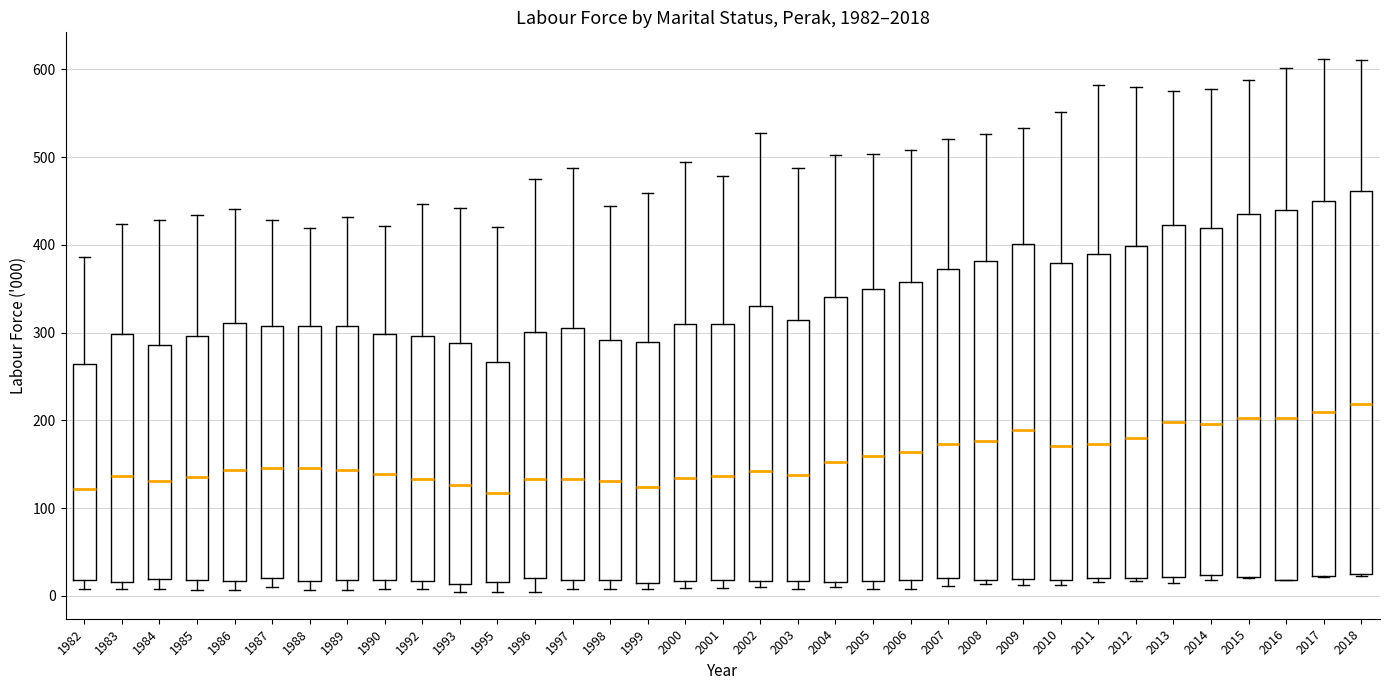

Where does the median line of the box at x = 1990 sit on the y-axis? The values are not printed on the chart, so give them approximately, as read against the axis.

140